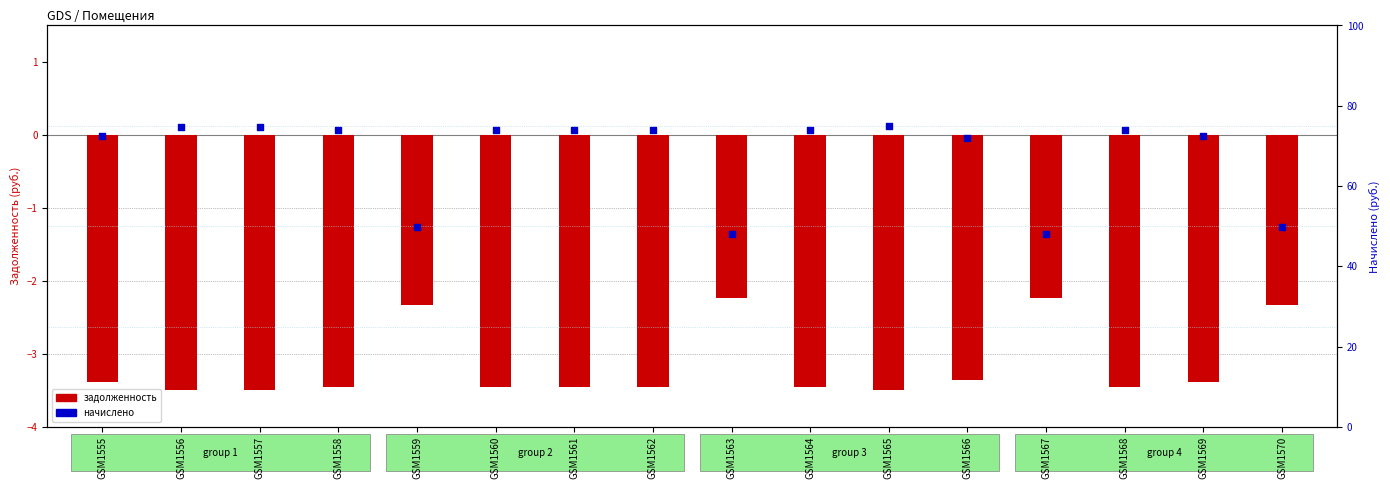

What are all the series names shown in the legend?

задолженность, начислено